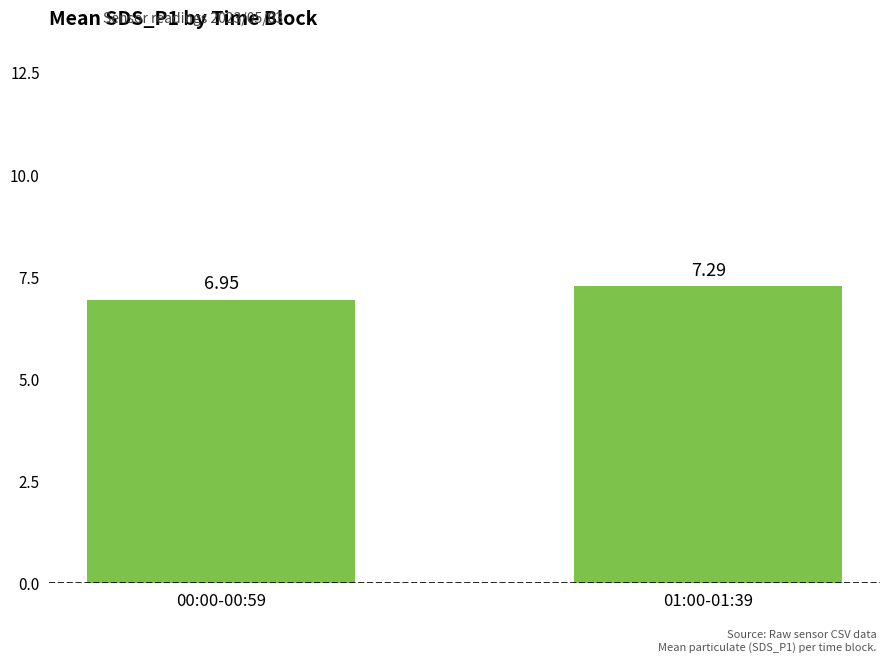

Where is the data nearest to the value 7?

00:00-00:59